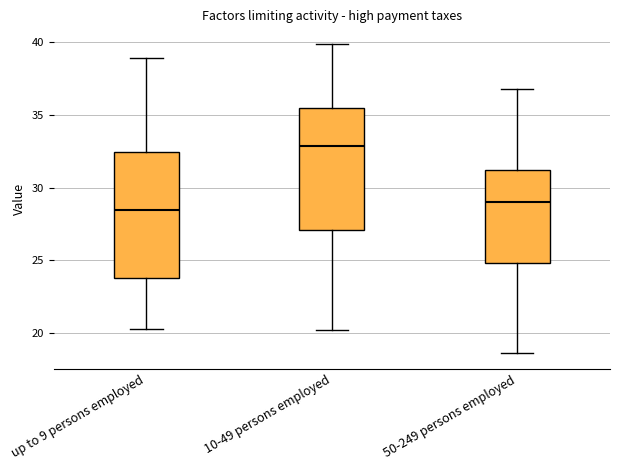

Reading left to right, read every box against the y-axis: the position of its median line, the range the box covers, and the ends of its whiskers. The values are not printed on the chart, so give them approximately, as read against the axis.

up to 9 persons employed: median 28.5, box 24.0 to 32.5, whiskers 20.5 to 39.0
10-49 persons employed: median 33.0, box 27.0 to 35.5, whiskers 20.0 to 40.0
50-249 persons employed: median 29.0, box 25.0 to 31.5, whiskers 18.5 to 37.0